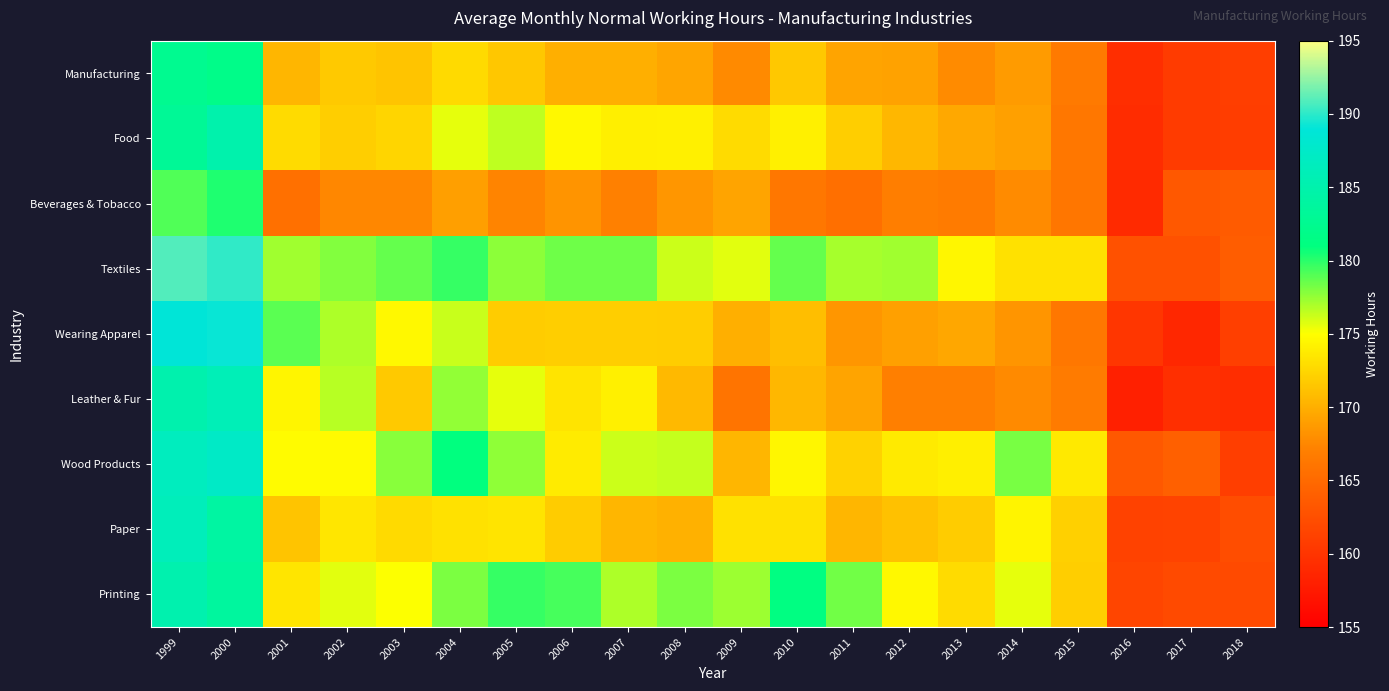

What is the maximum value shown in the chart?

190.9